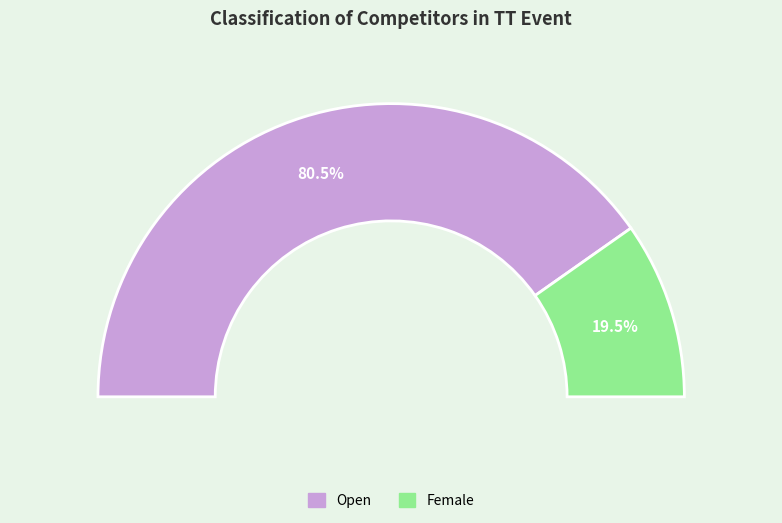

The Open slice represents 80% of the pie. True or false?

True